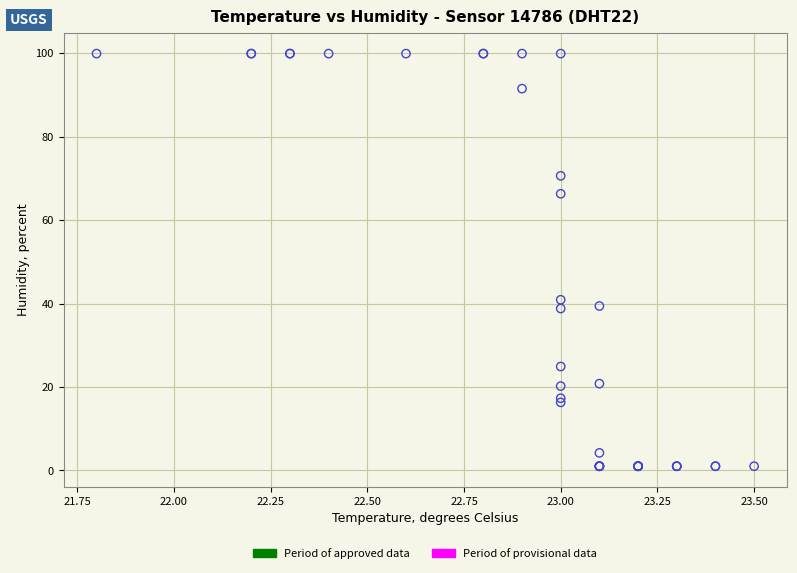

What Y value in the scatter plot is closest to 50?

40.9